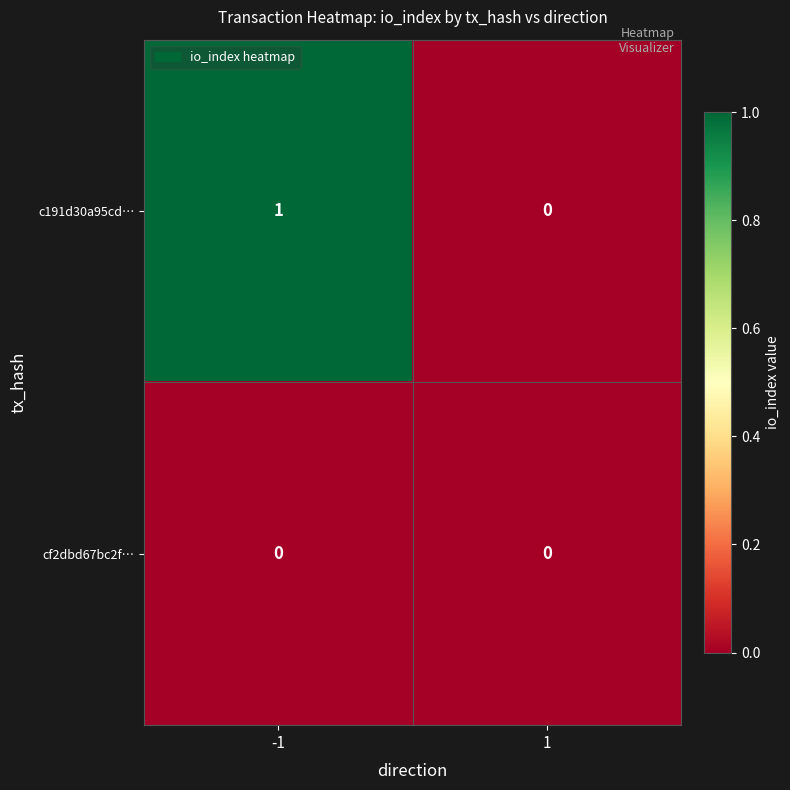

Count the number of categories in the chart.

2